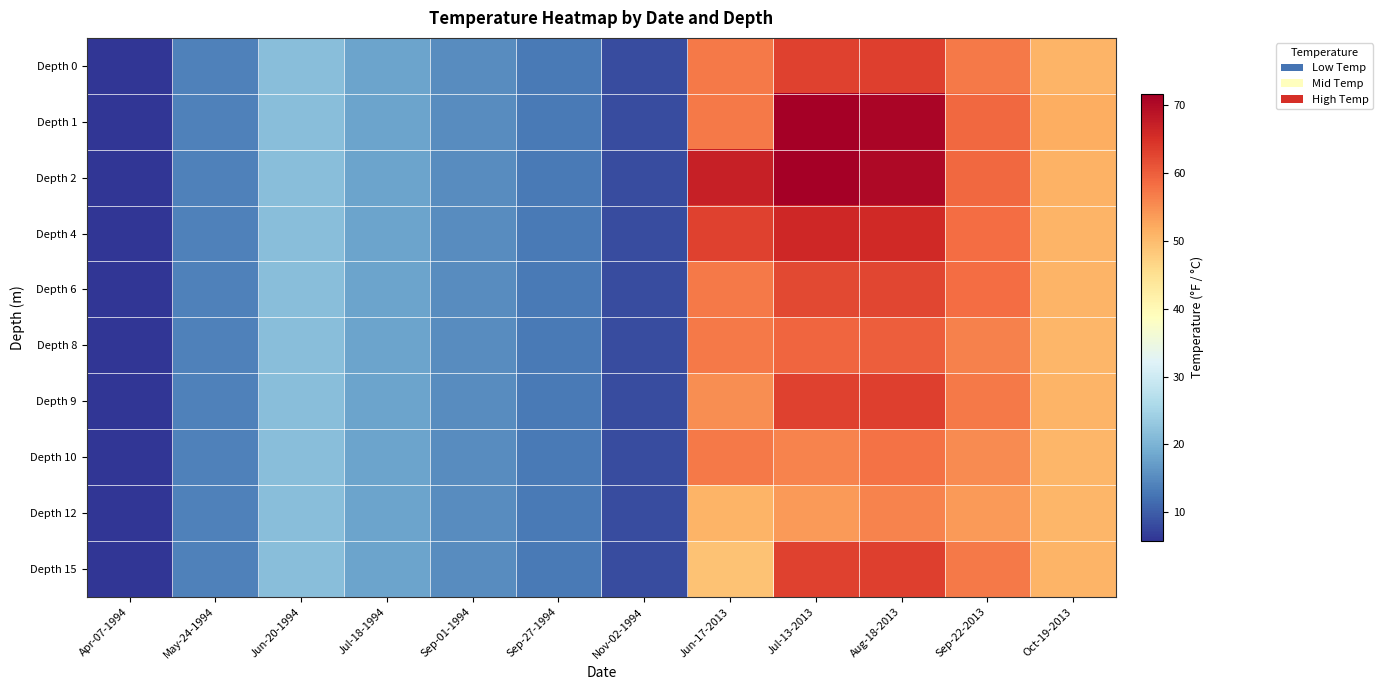

Count the number of categories in the chart.

12